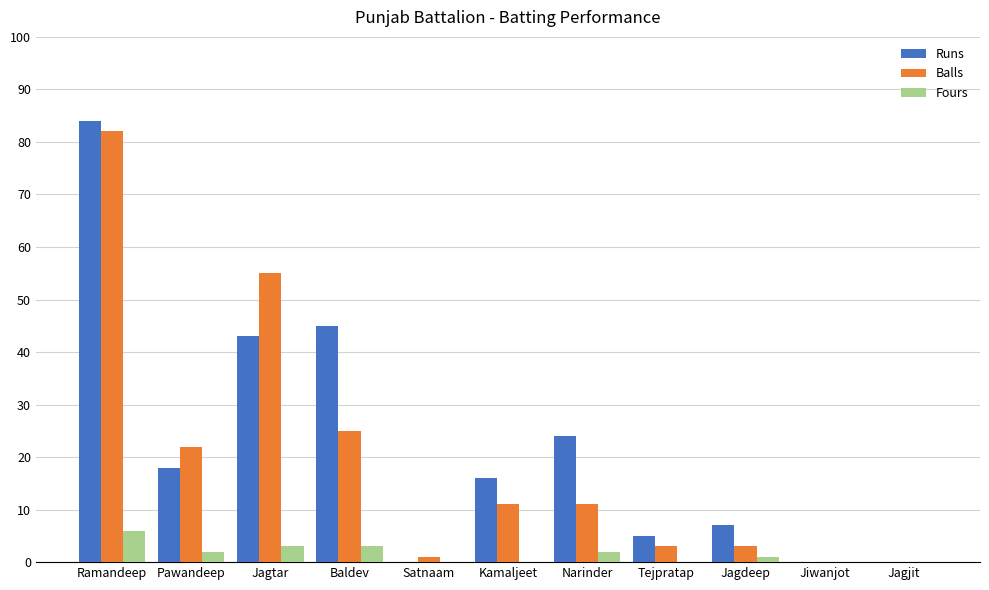

Between Pawandeep and Jagjit, which series saw the biggest shift?

Balls